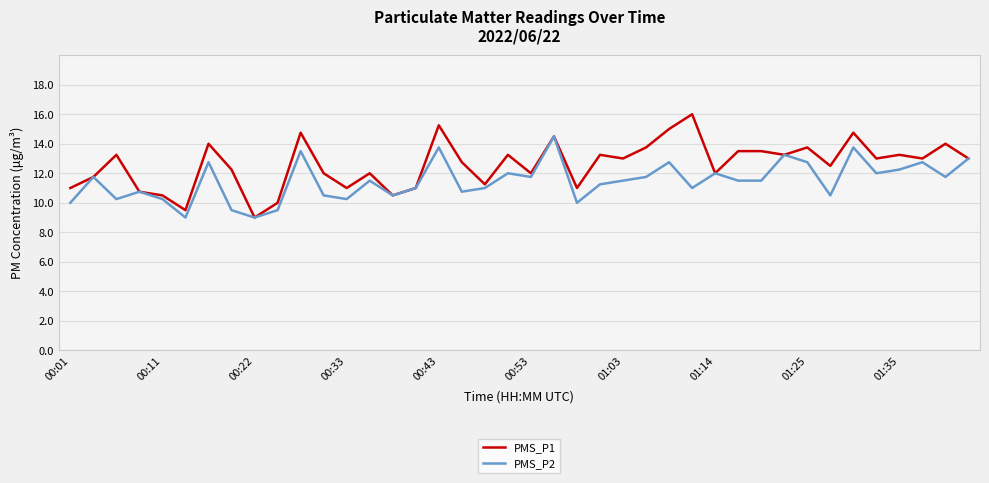

What is the average value of the PMS_P1 series?

12.6